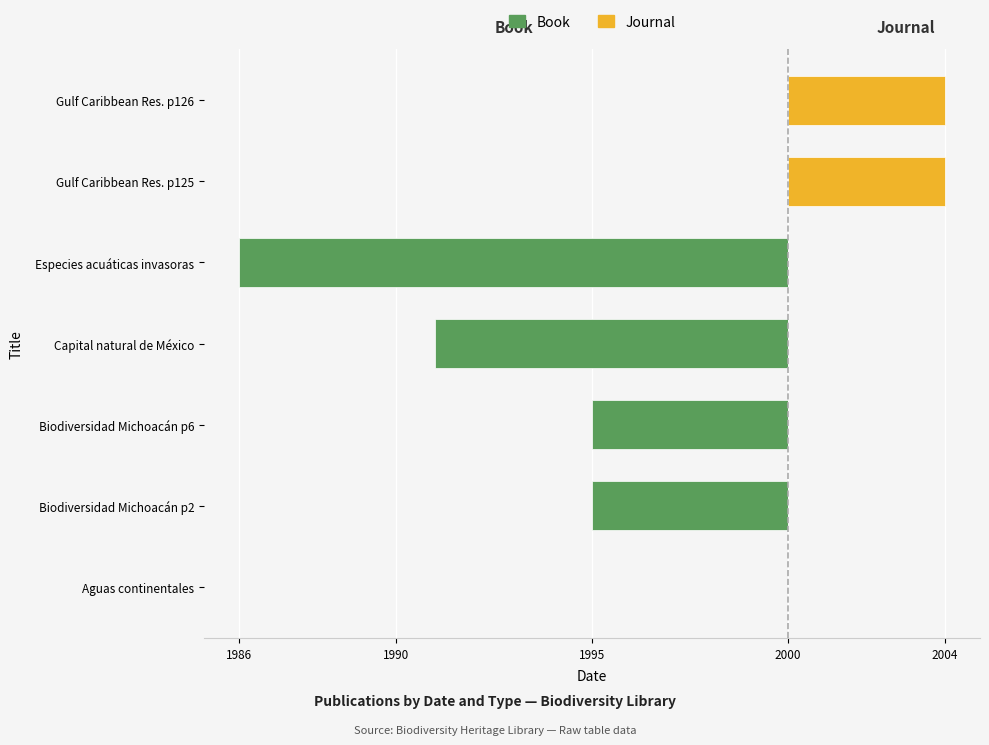

True or false: Journal has a value of 1 at Aguas continentales.

False